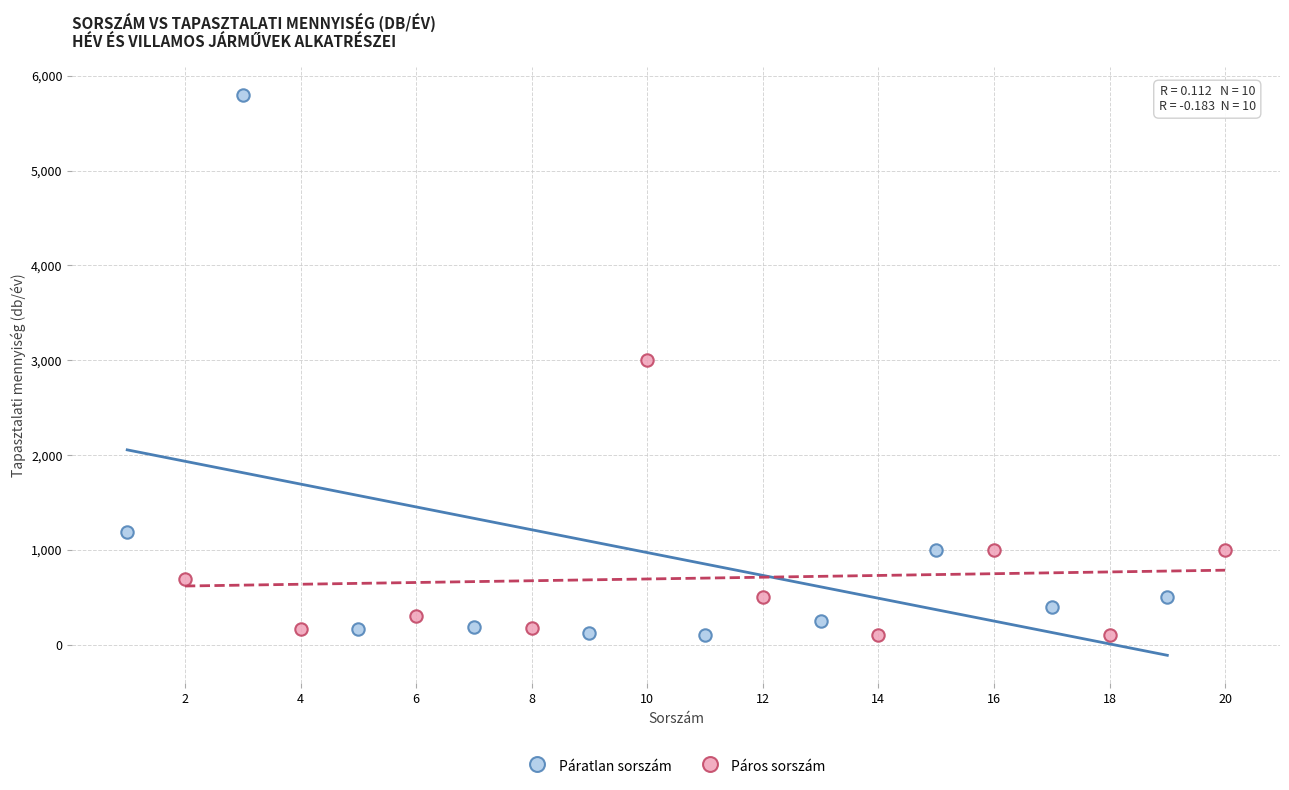

Which series contains the highest Y value?

Páratlan sorszám